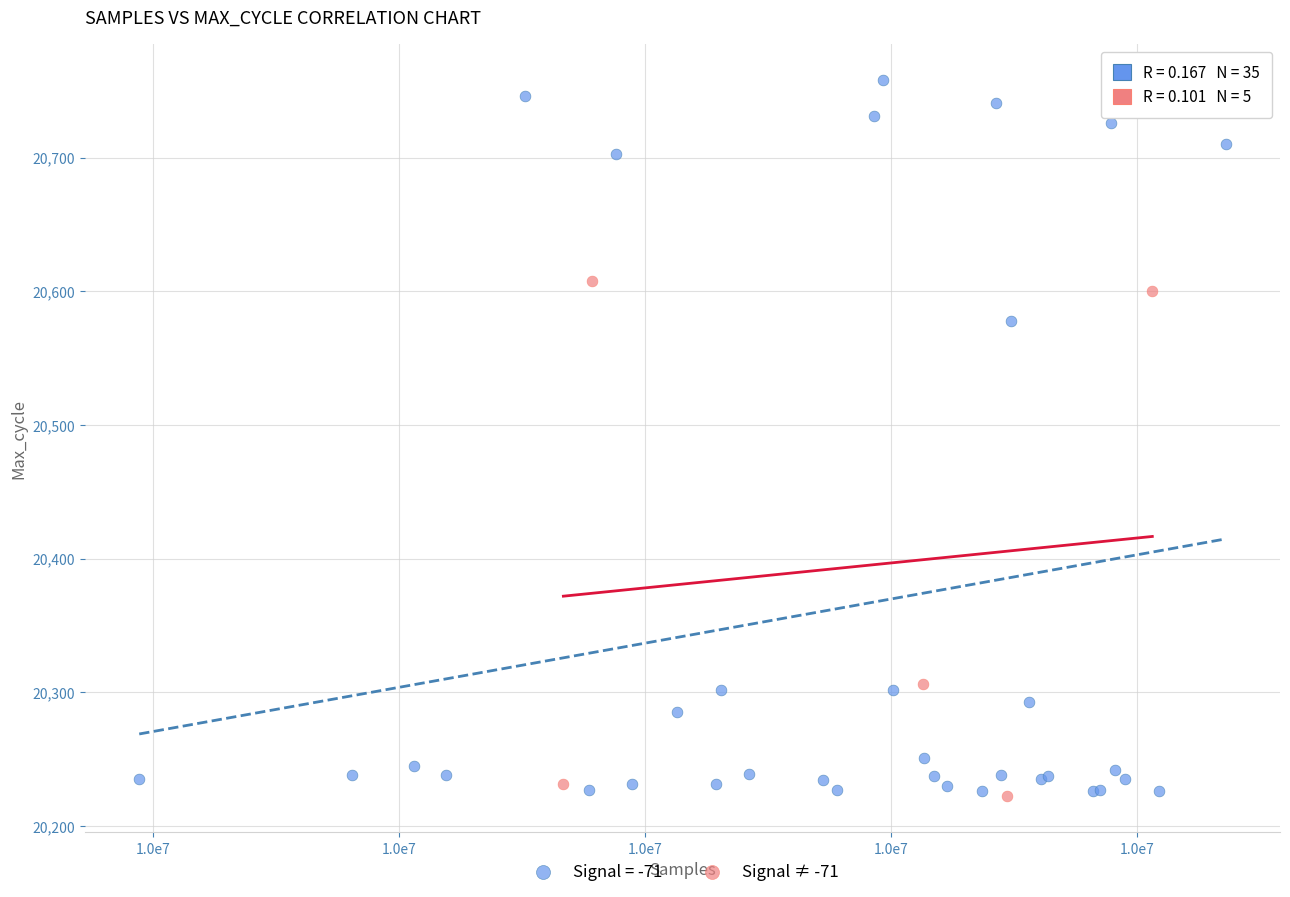

Which series has the largest Y range (max minus min)?

Signal = -71